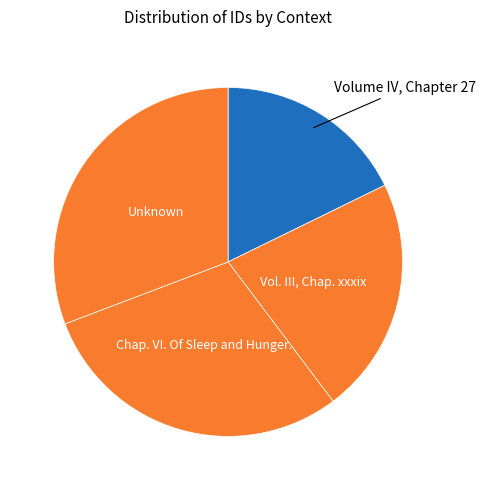

Approximately how many times larger is the value at Volume IV, Chapter 27 compared to Unknown?

0.6